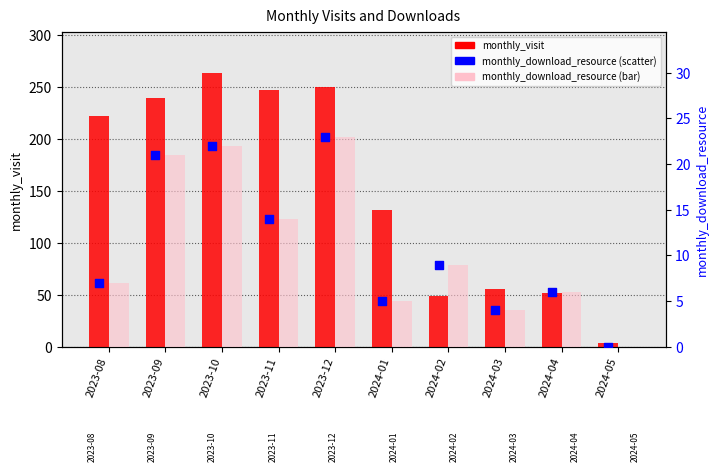

At how many categories does at least one series exceed 219?

5